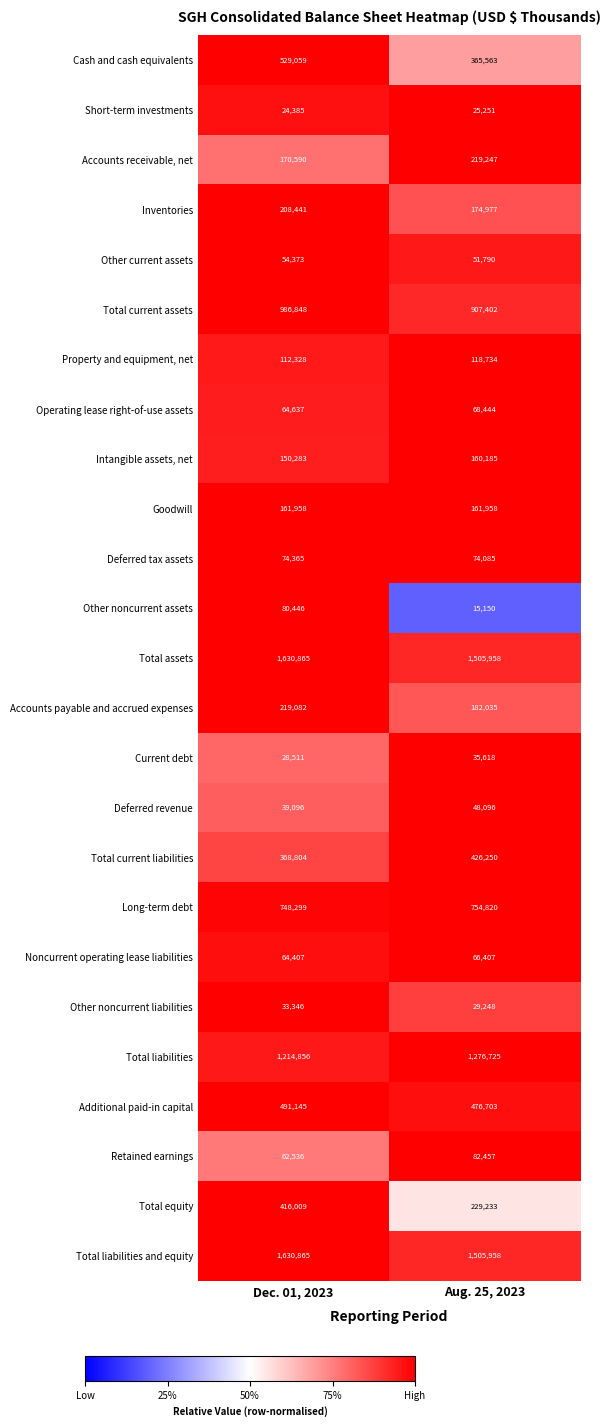

True or false: Total current assets has a value of 260484 at Dec. 01, 2023.

False